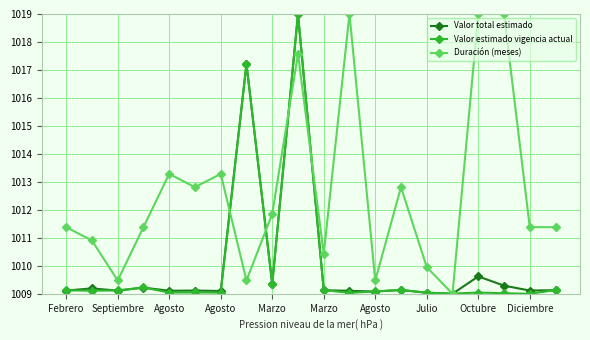

At how many categories does at least one series exceed 1018?

4